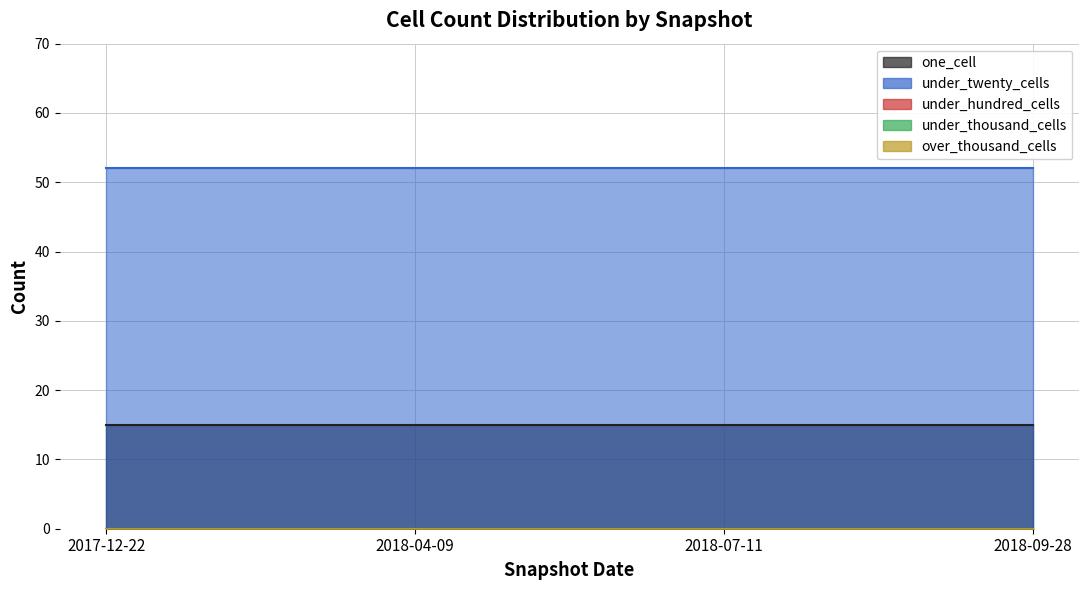

True or false: under_twenty_cells has a value of 52 at 2018-04-09.

True